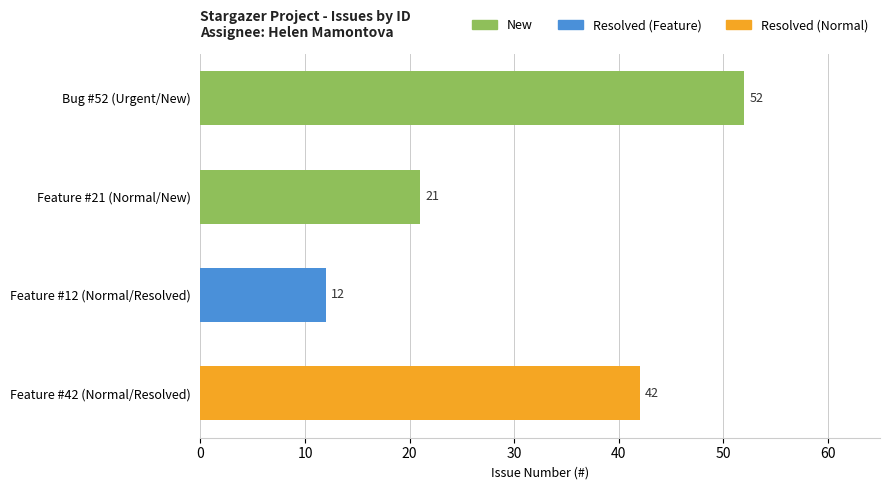

At which category does the chart reach its minimum across all series?

Feature #12 (Normal/Resolved)